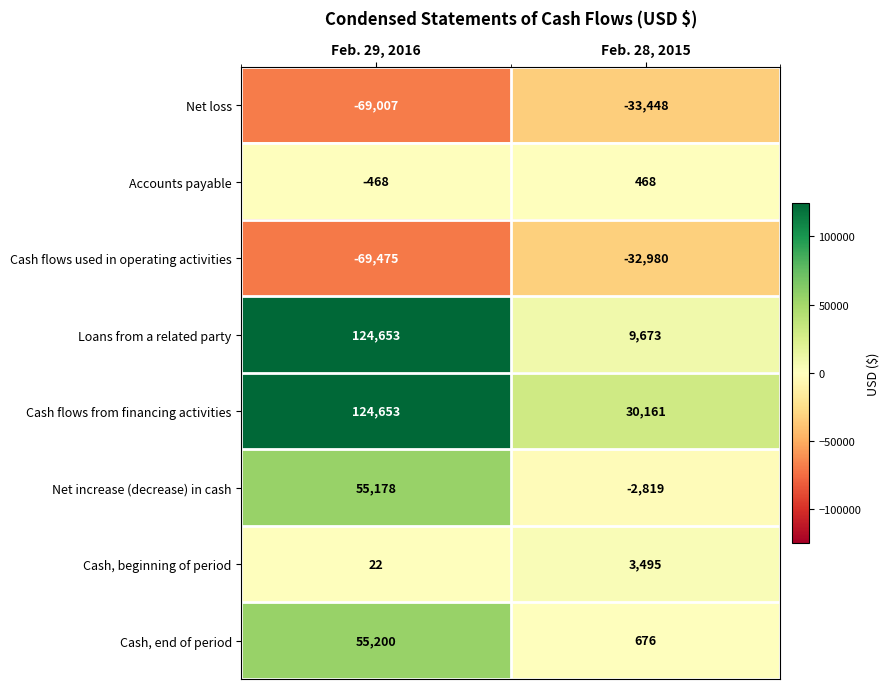

What is the total value across all series at Feb. 28, 2015?

-24774